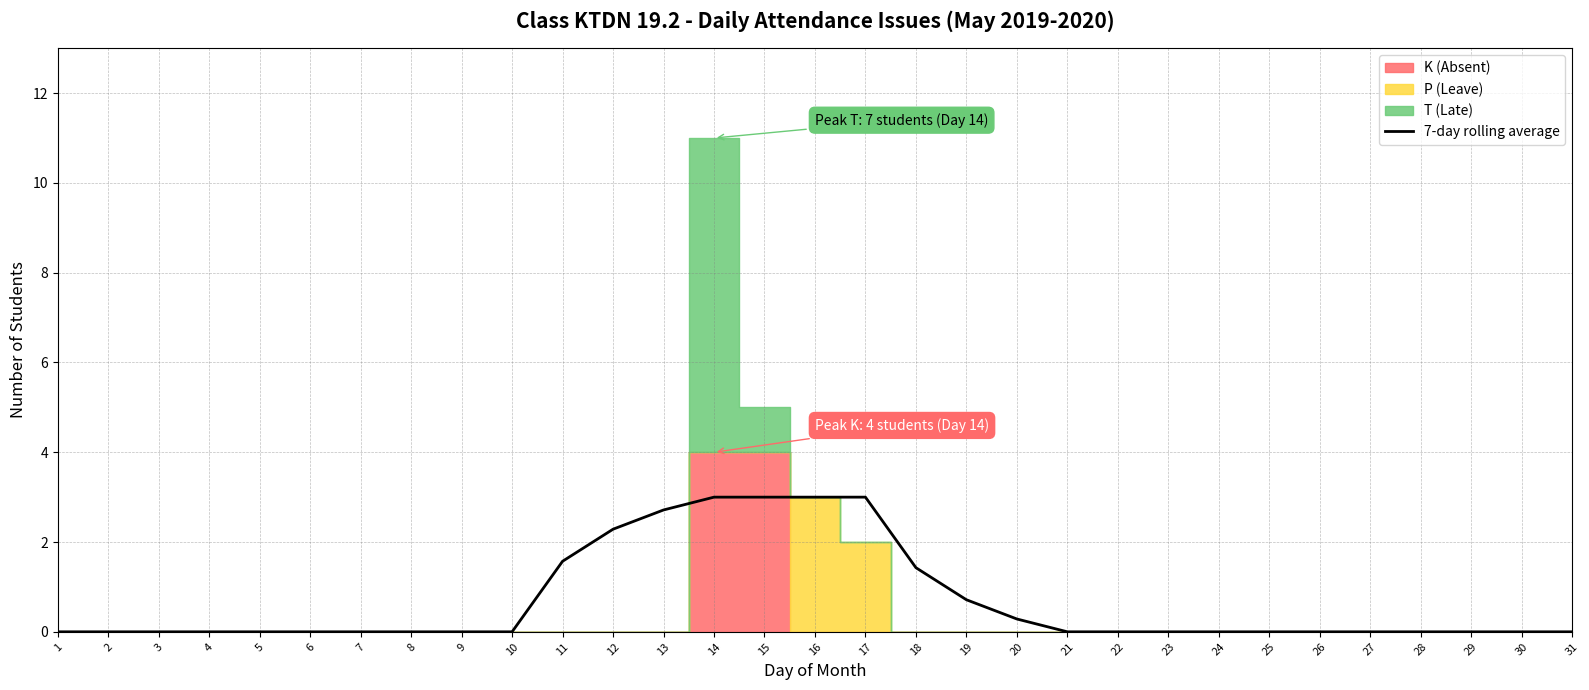

What is the difference between the maximum and minimum values?

3.0